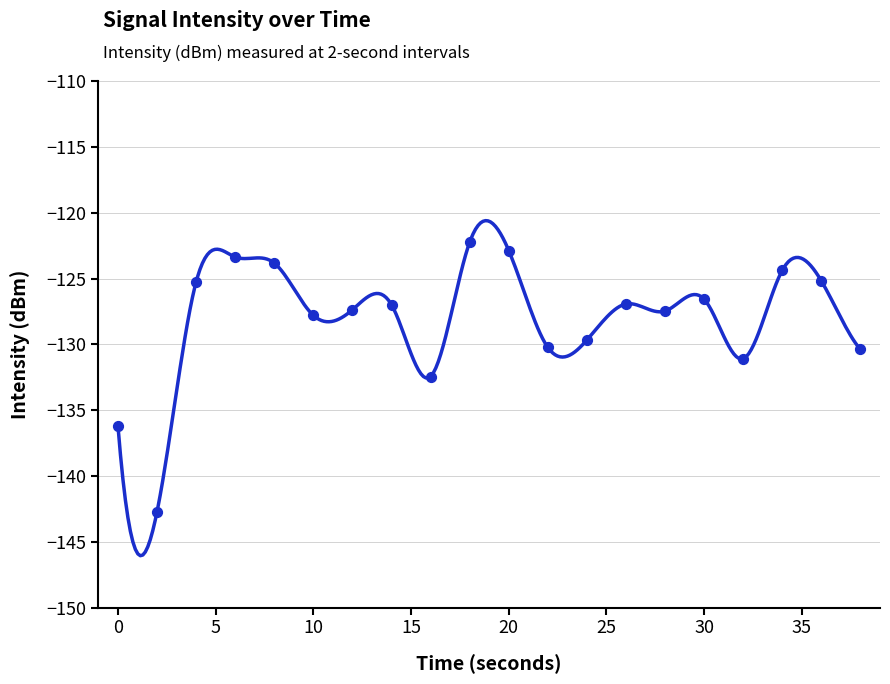

Which has a higher value, 14 or 10?

14